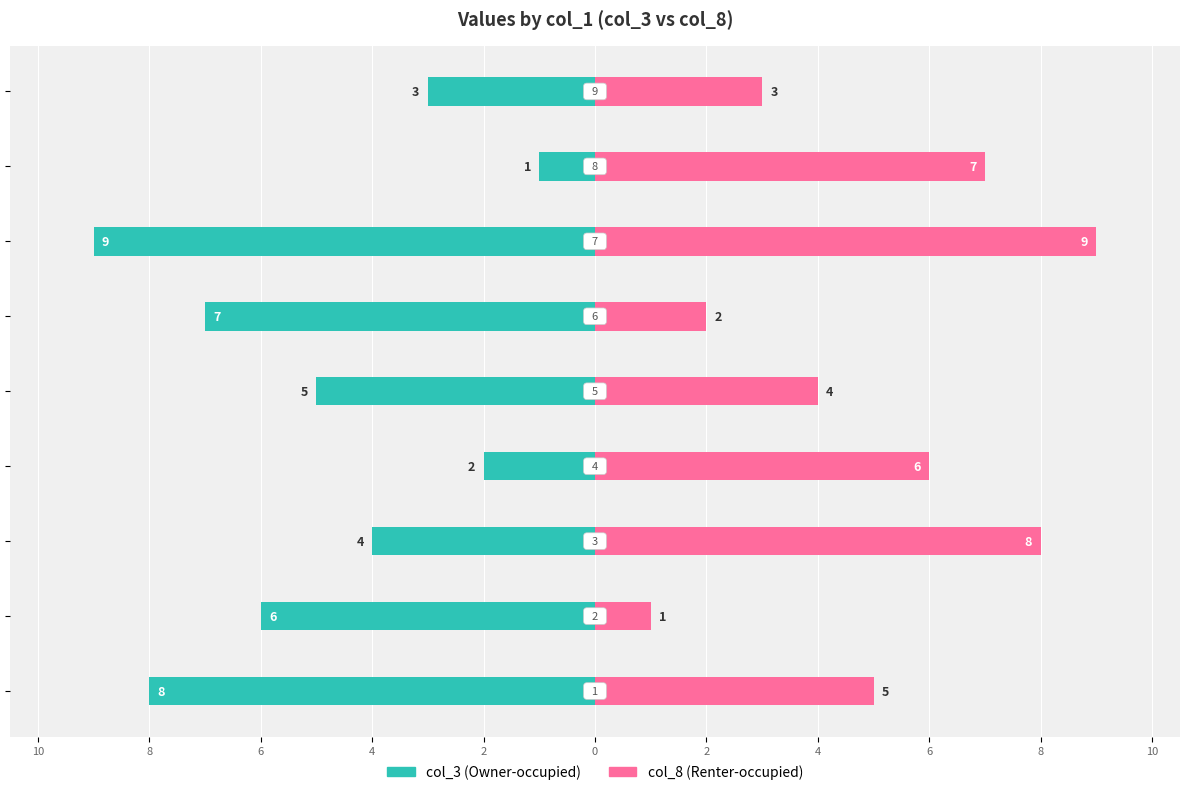

True or false: col_8 (Renter-occupied) has a value of 1 at 6.

False